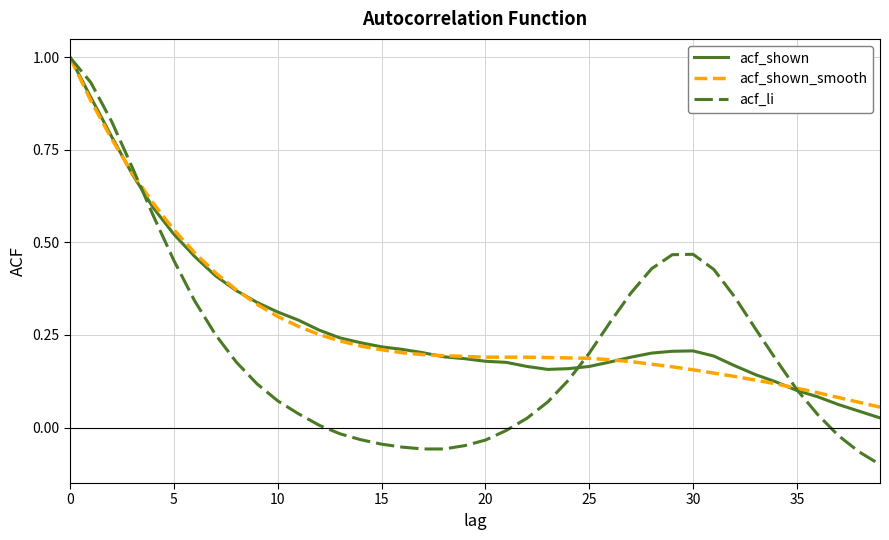

What is the maximum value shown in the chart?

1.0